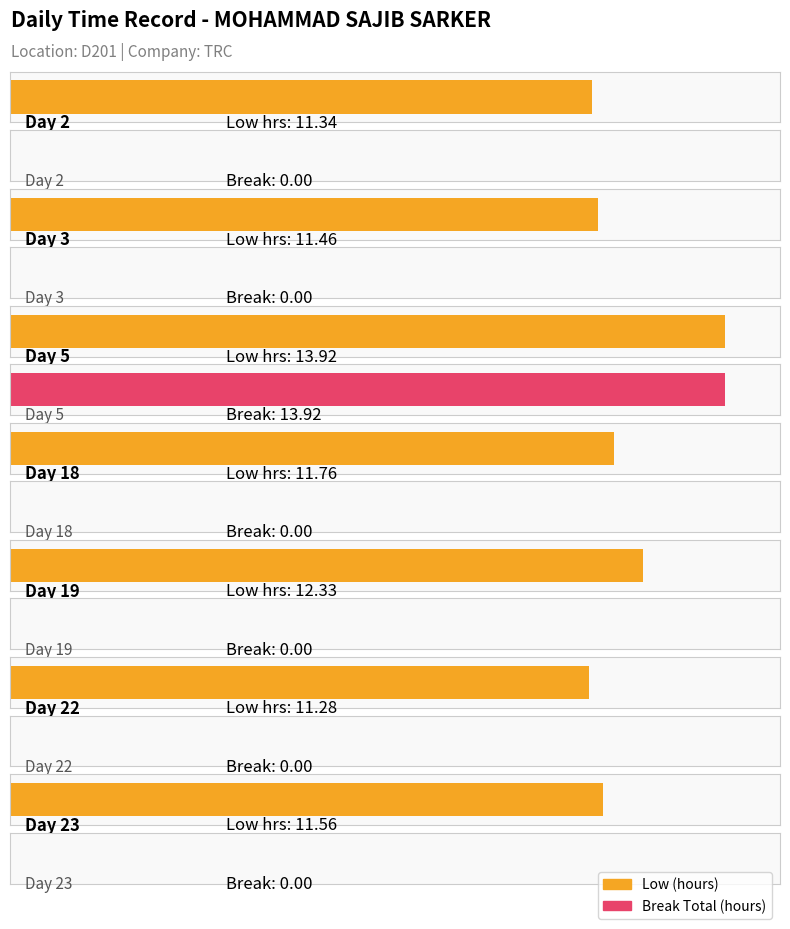

Where is Break Total nearest to the value 6?

Day 2